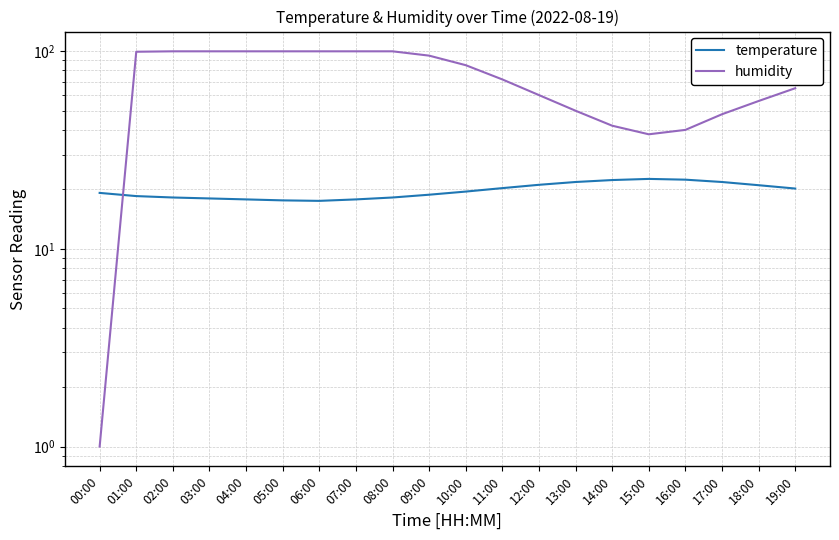

What is the minimum value shown in the chart?

1.0